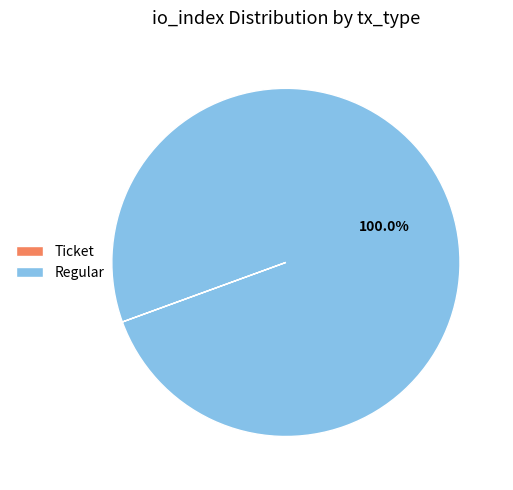

Which slice represents more than half of the pie?

Regular